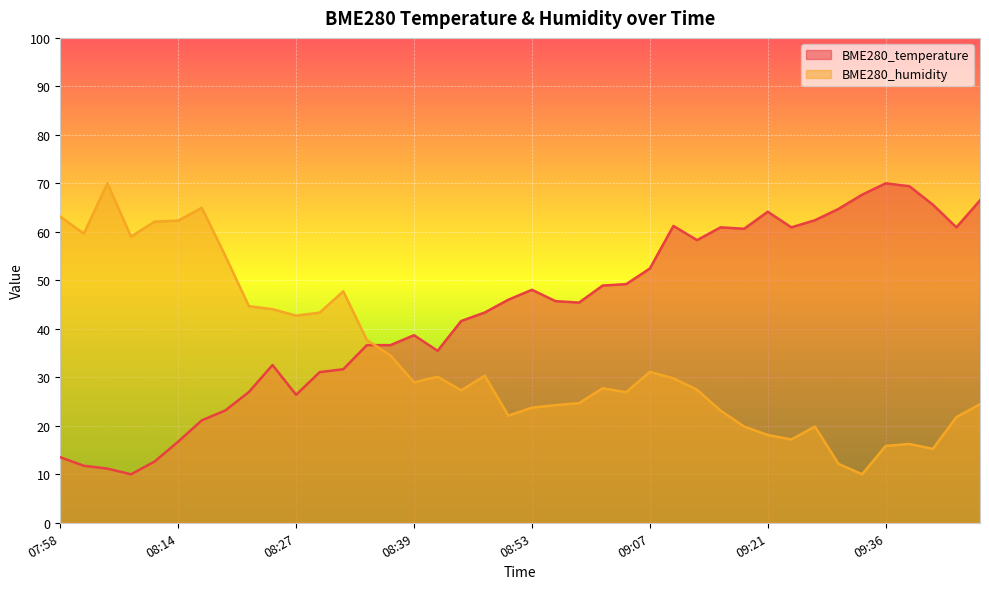

Which has a higher value, 08:56 or 09:44?

09:44